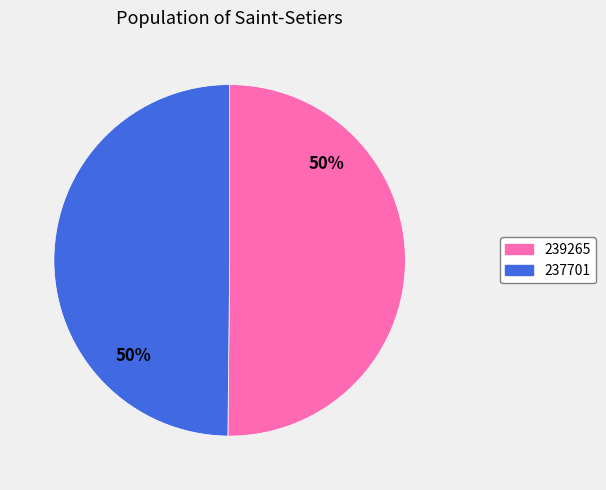

Is it true that 237701 is 37% of the pie?

False